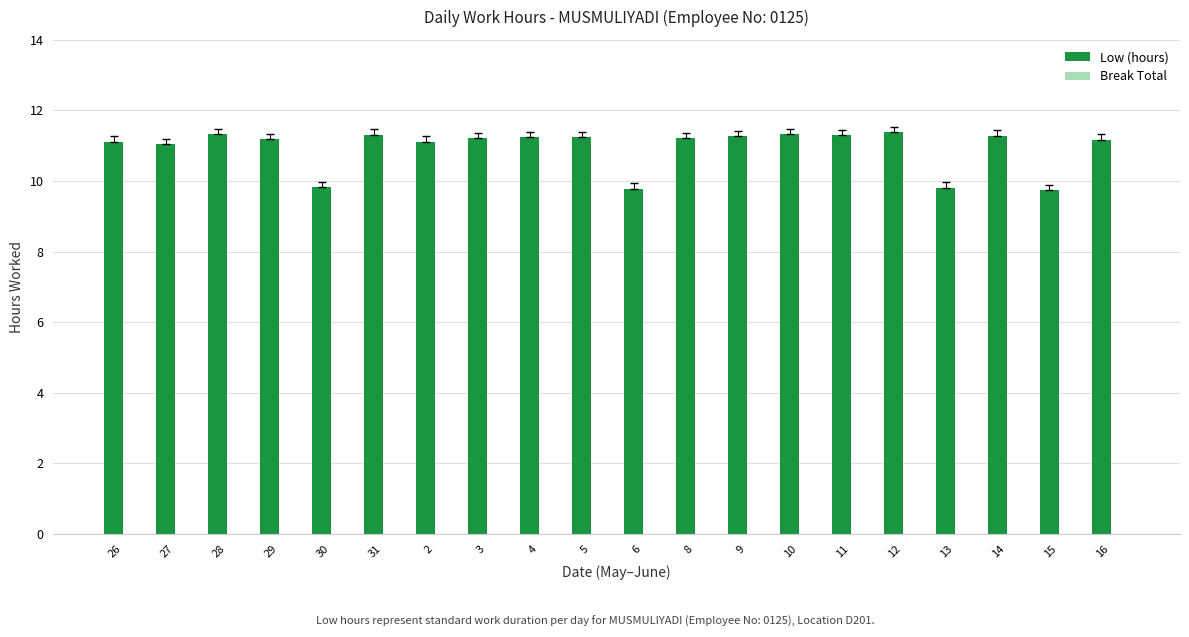

What is the label of the 15th bar from the right?

31